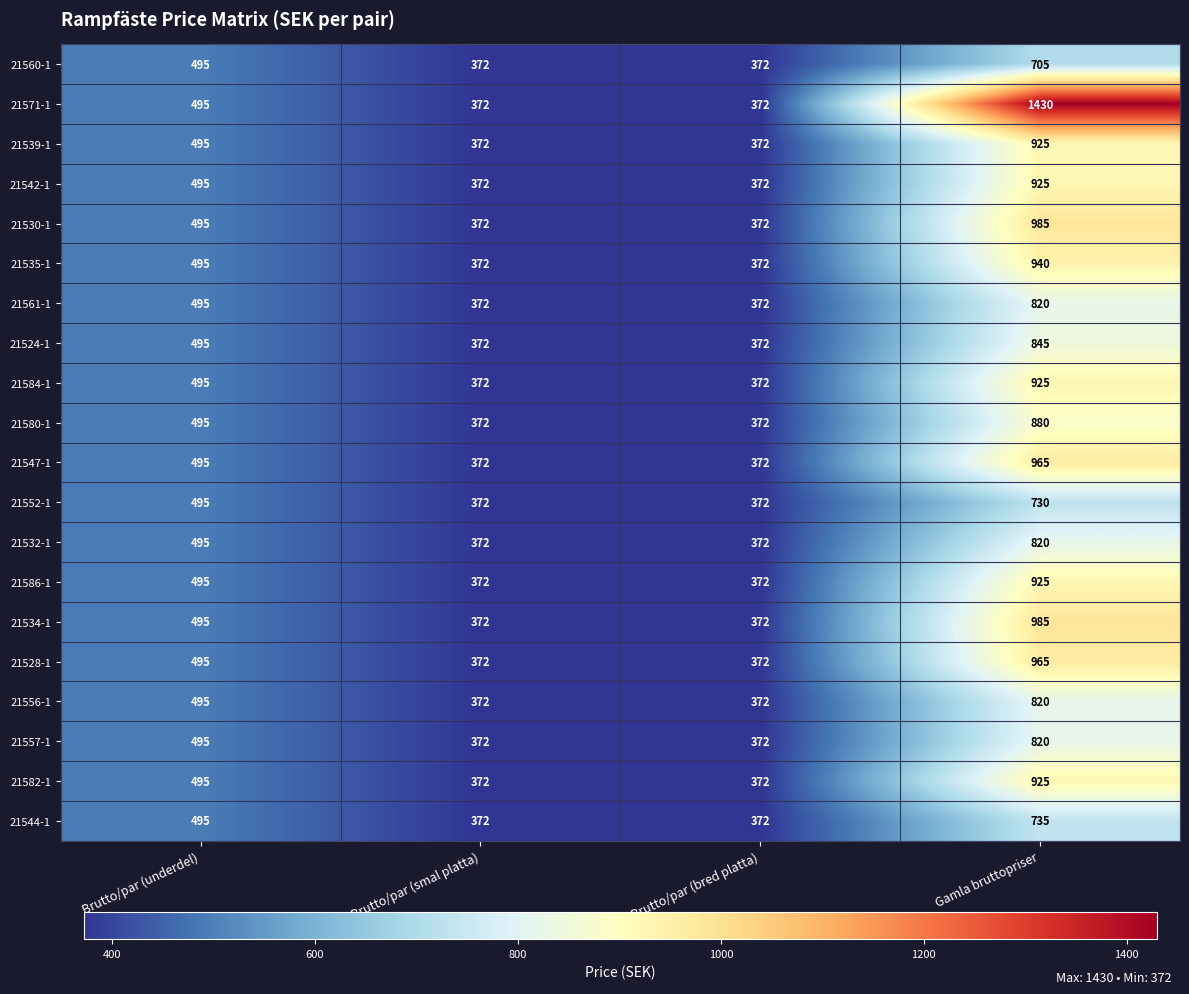

What is the maximum value shown in the chart?

1430